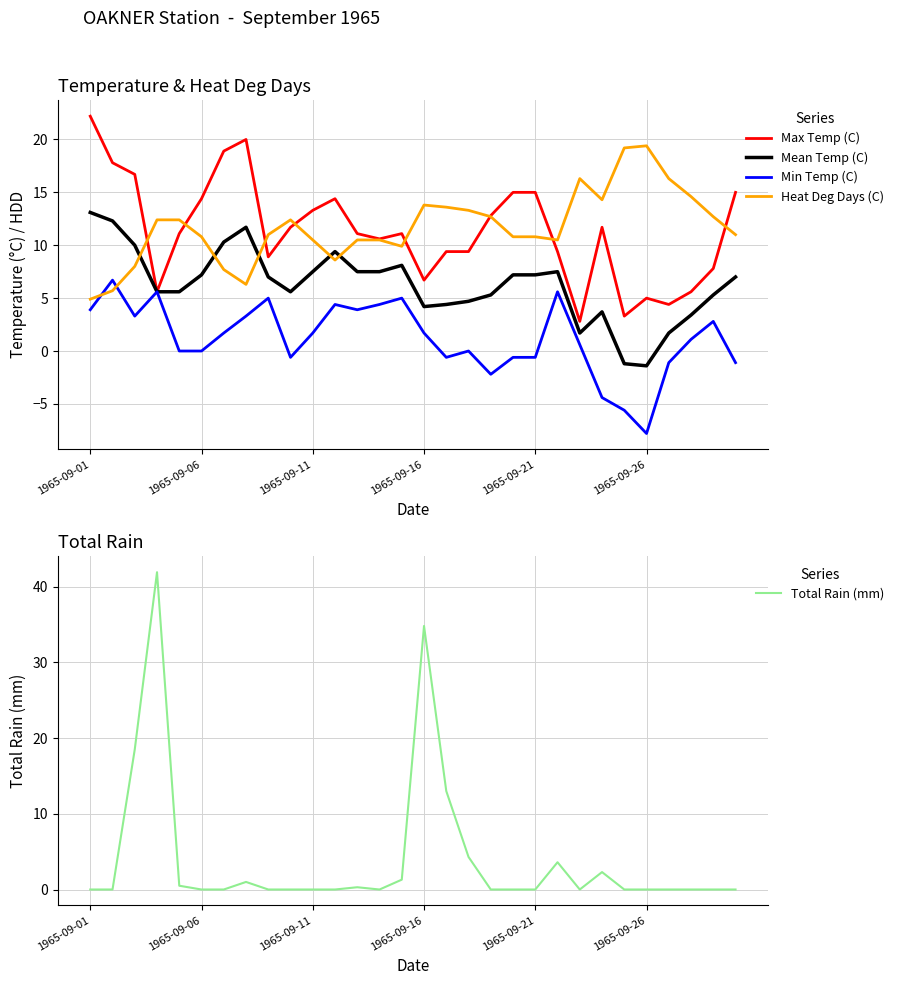

Rank the series at 27 from lowest to highest value.

Total Rain (mm), Min Temp (C), Mean Temp (C), Max Temp (C), Heat Deg Days (C)